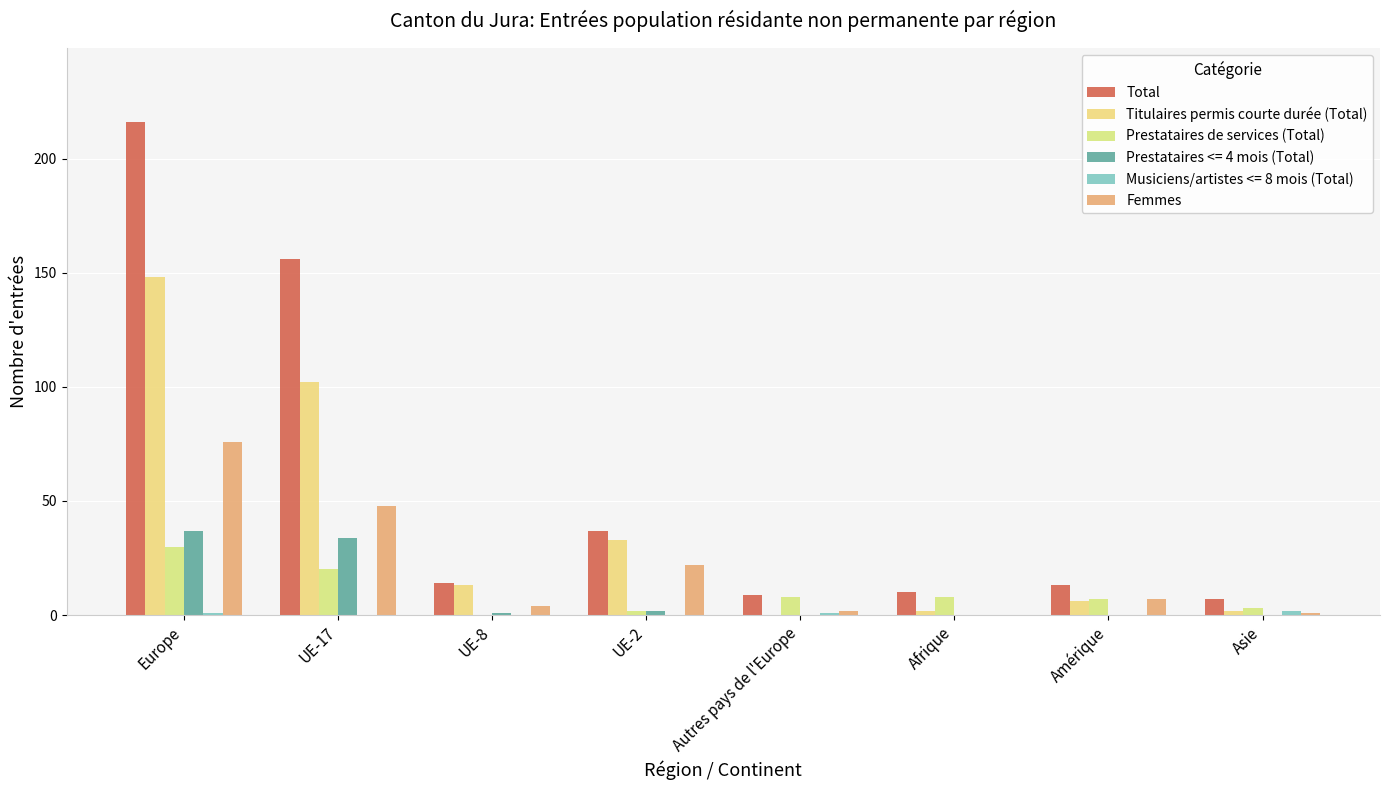

What is the difference between the second highest and minimum values in the Total series?

149